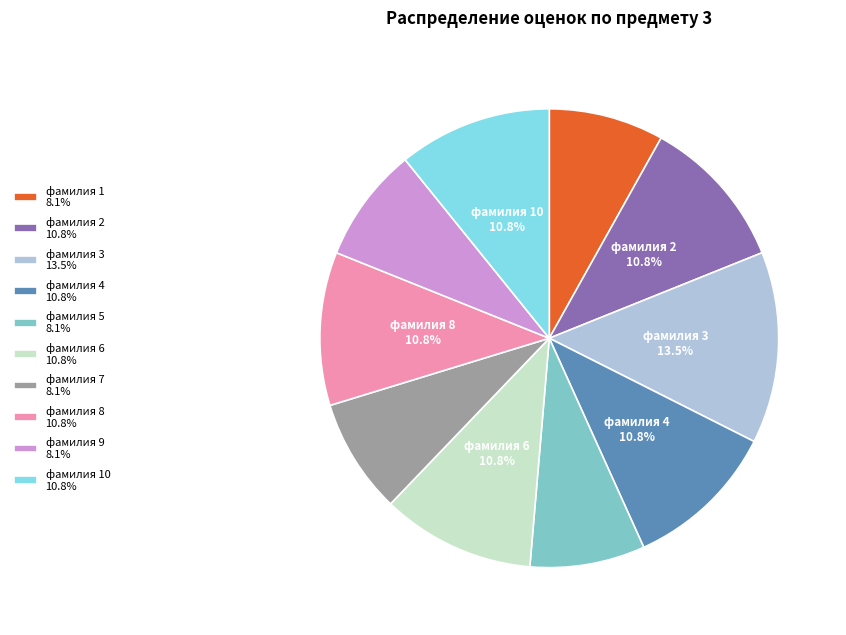

Count the number of slices in the pie.

10